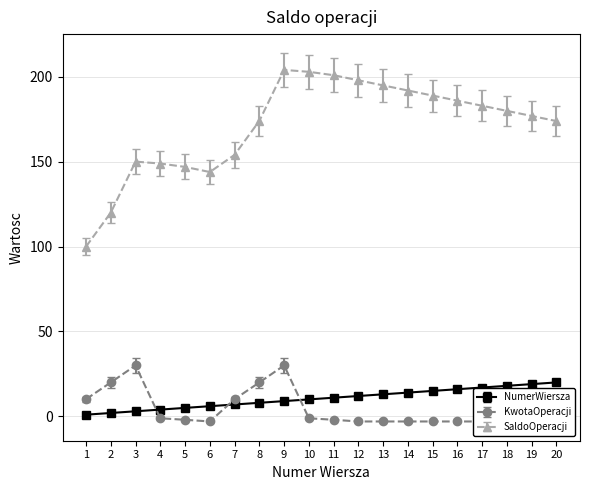

Which category has the lowest value in the SaldoOperacji series?

1